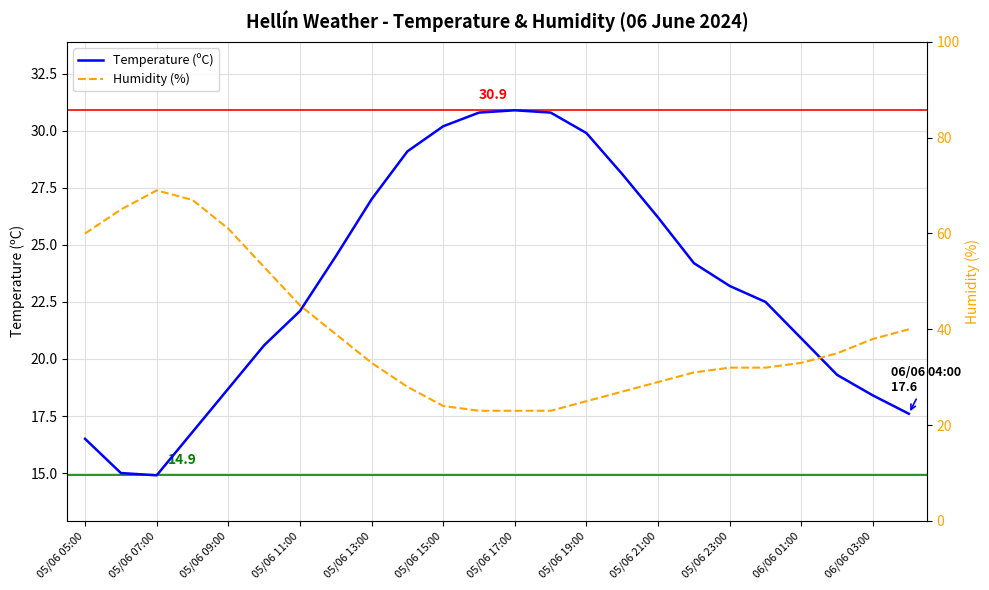

What is the value of the Temperature (ºC) point at the 12th from the left?

30.8